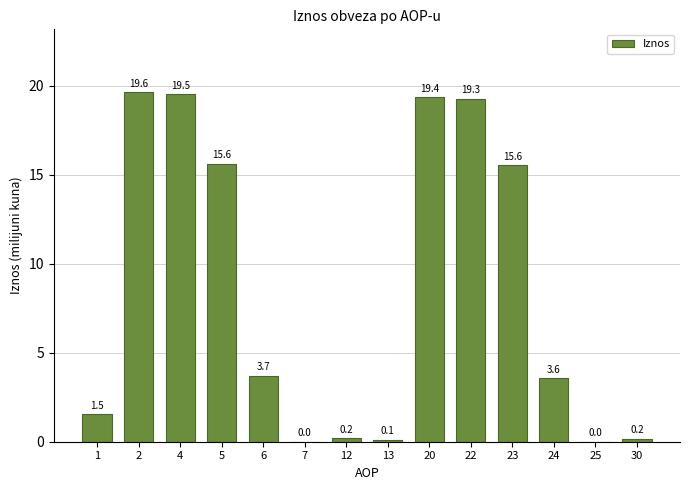

What is the change in value from 6 to 20?

+15.7